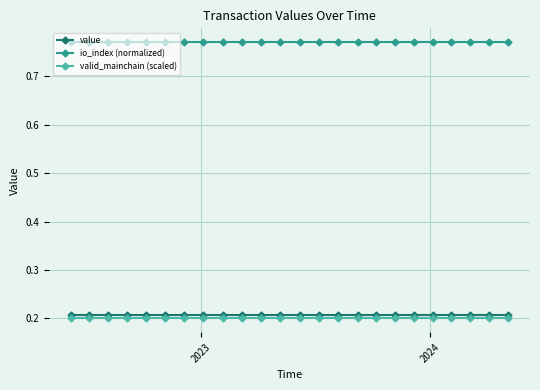

True or false: io_index (normalized) and valid_mainchain (scaled) cross at least once.

False